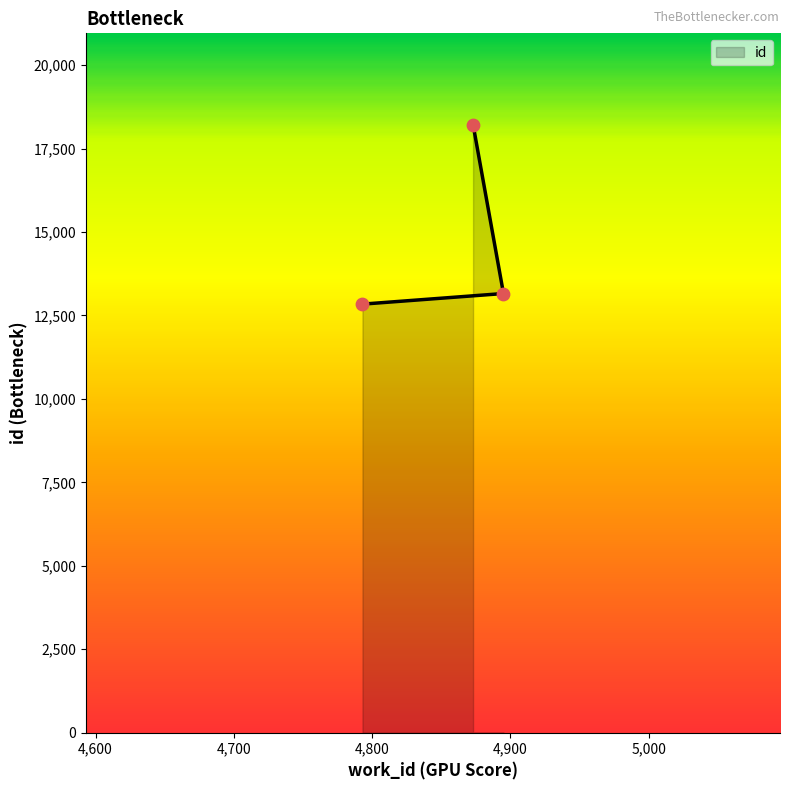

Which has a higher value, 4895 or 4873?

4873